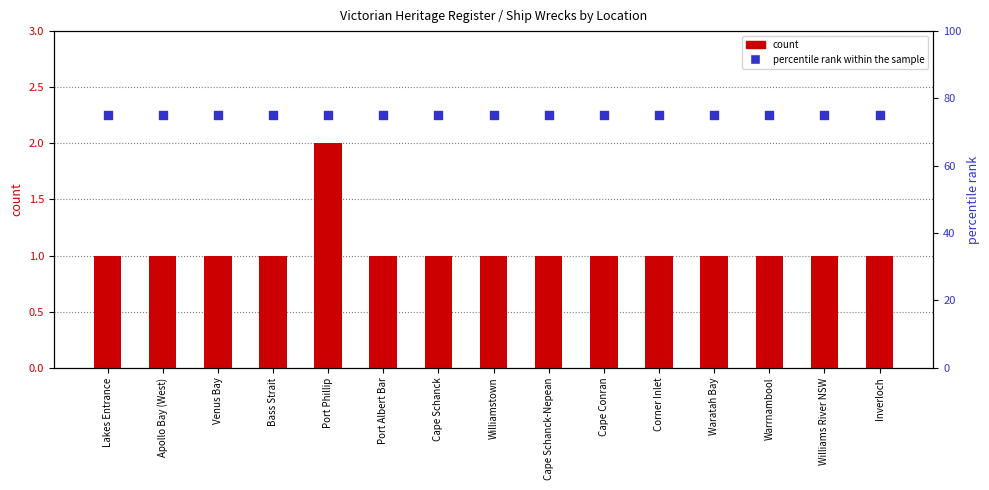

Which series reaches the minimum Y coordinate?

count